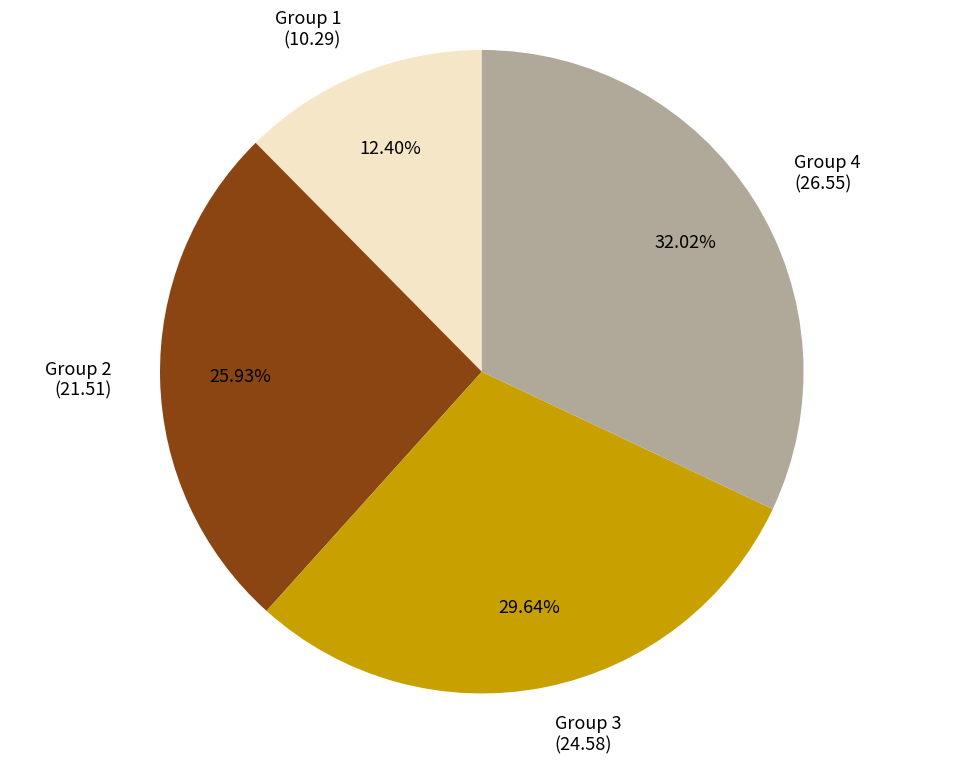

Rank the categories by value from highest to lowest.

Group 4 (26.55), Group 3 (24.58), Group 2 (21.51), Group 1 (10.29)